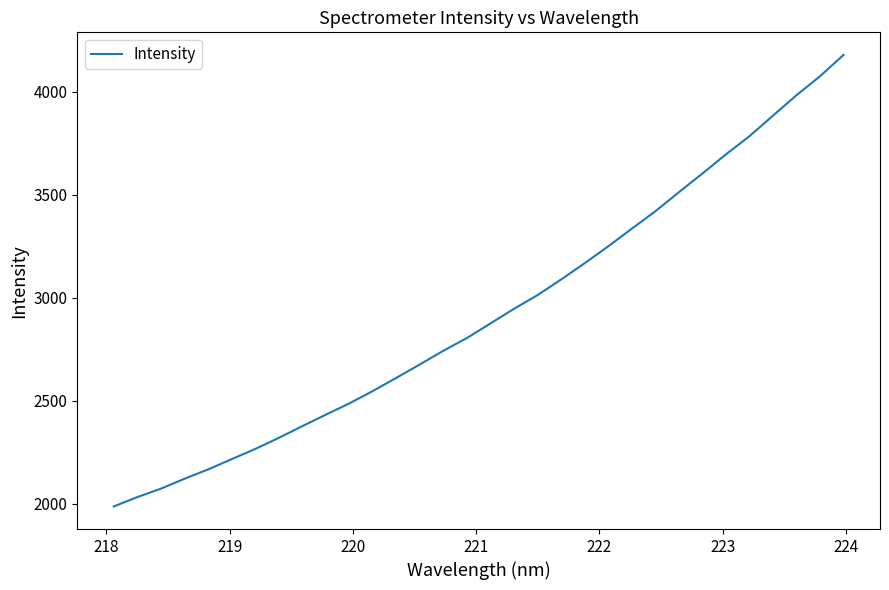

What is the sum of all values?

93671.7